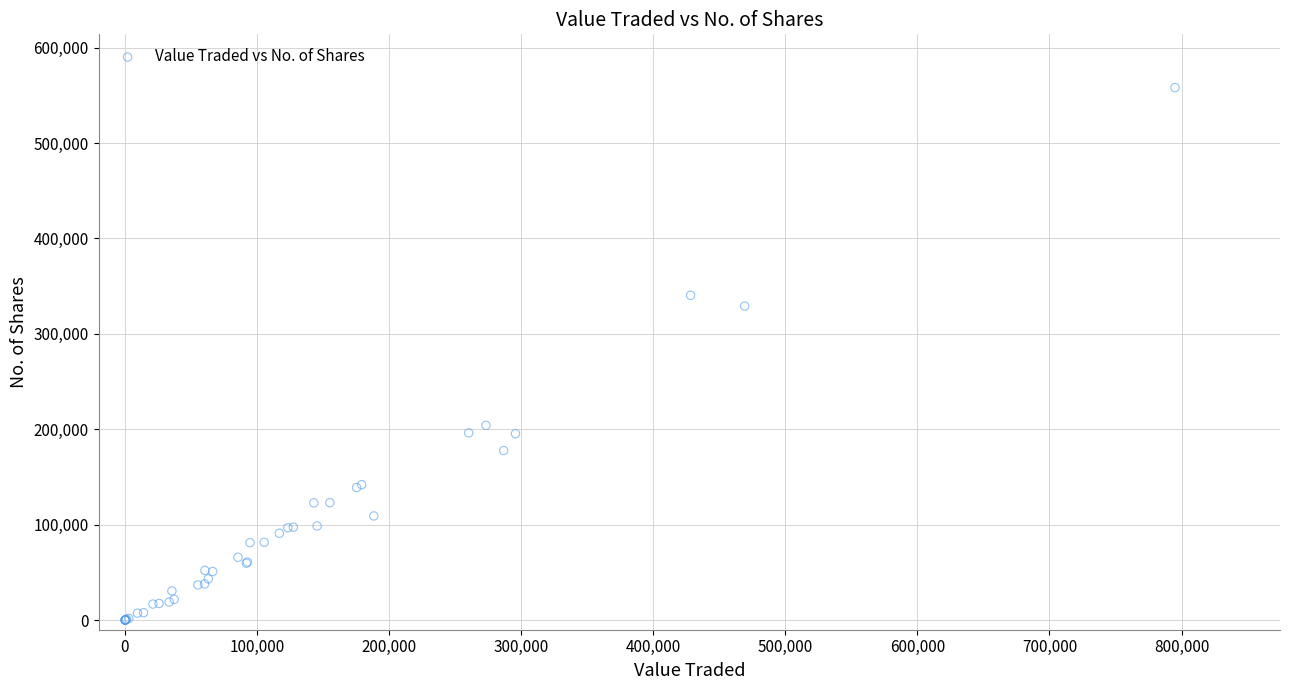

What Y value in the scatter plot is closest to 279018?

329061